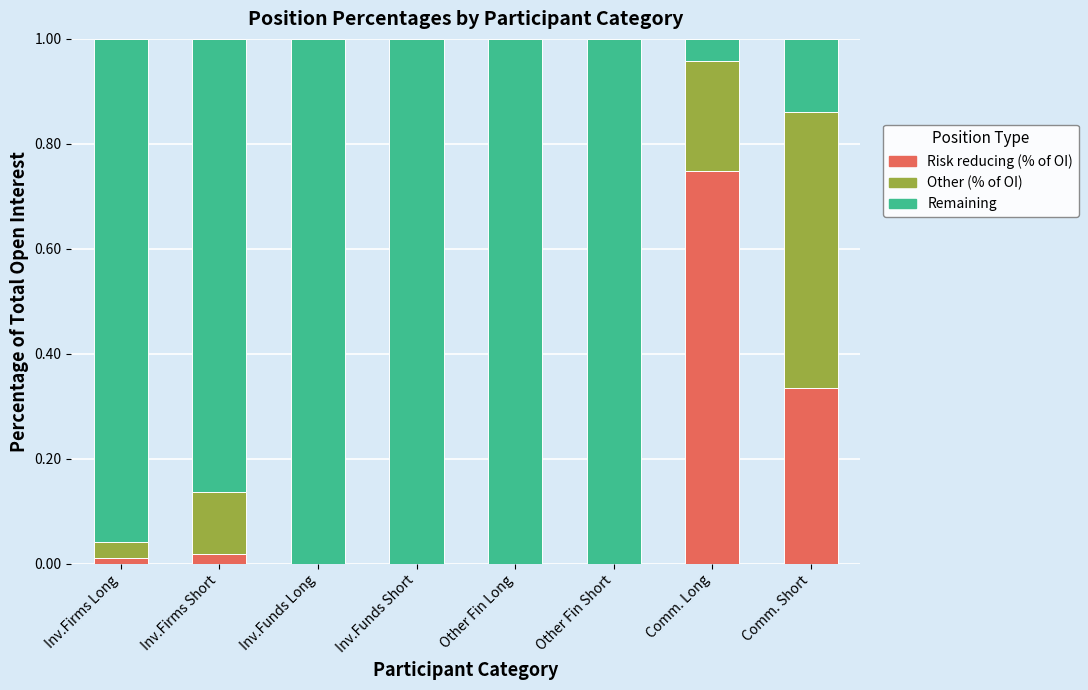

How many distinct data groups are displayed?

3